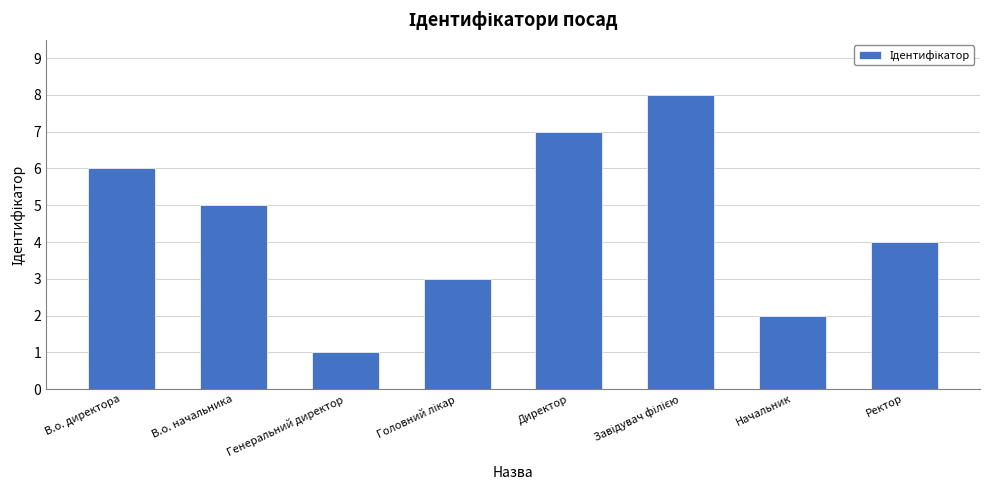

What is the approximate value at В.о. директора?

6